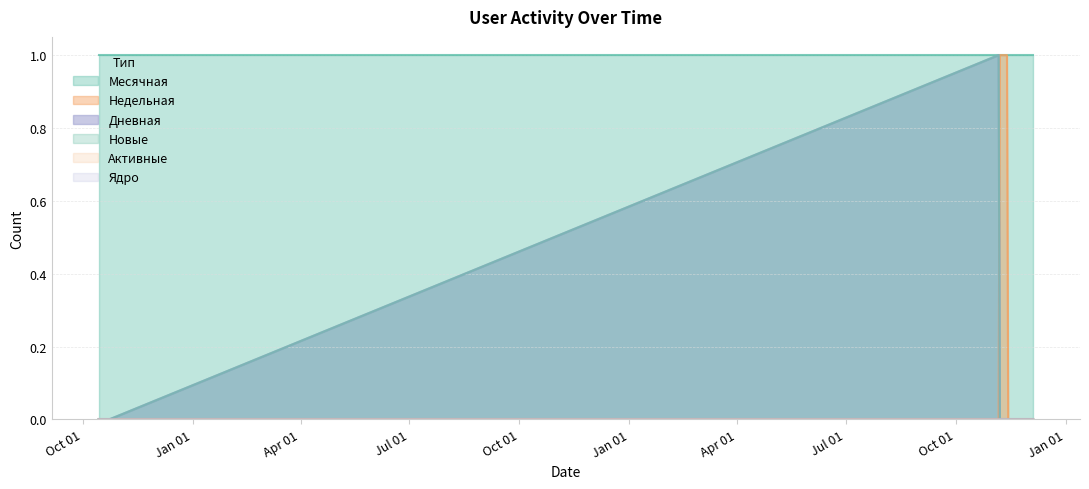

Between 2020-10-15 and 2022-11-08, which series saw the biggest shift?

Недельная